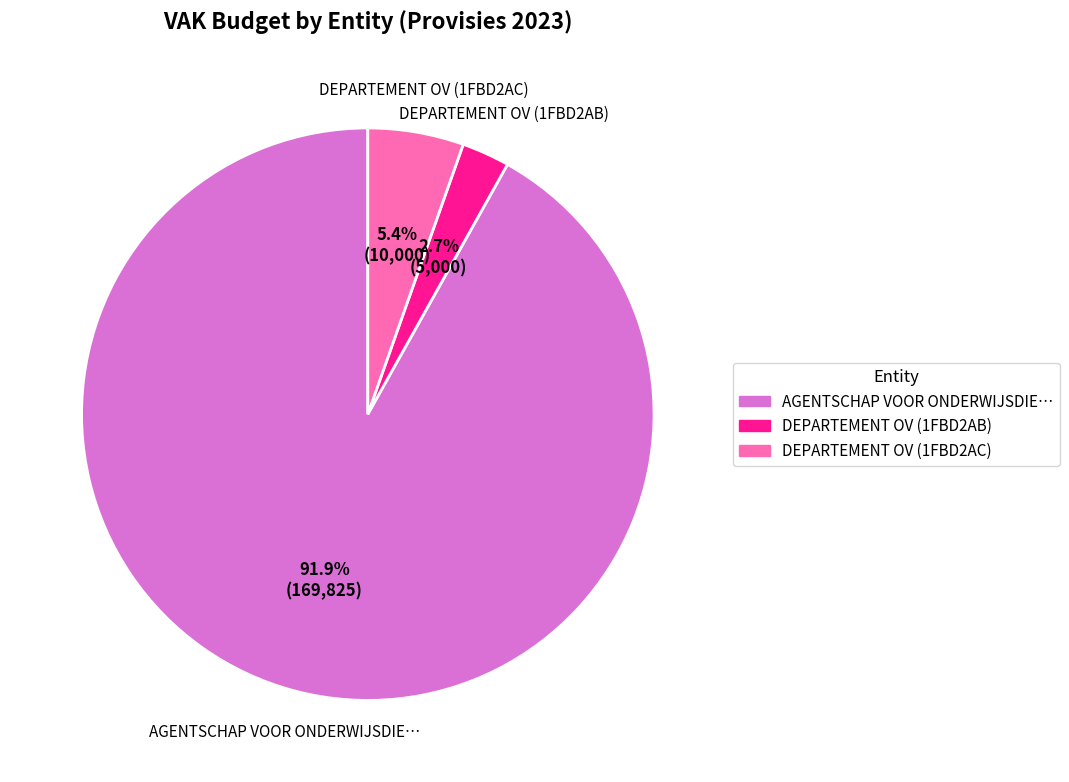

Is there a majority slice in this chart?

Yes